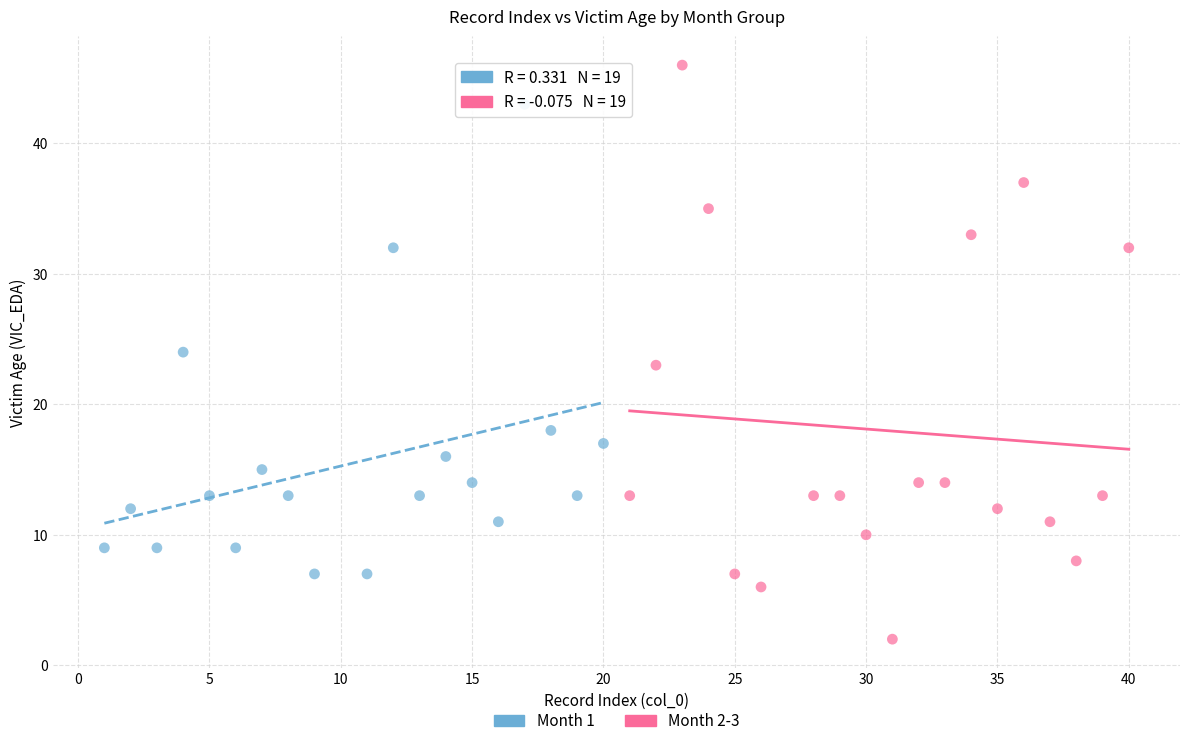

Which series contains the highest Y value?

Month 2-3